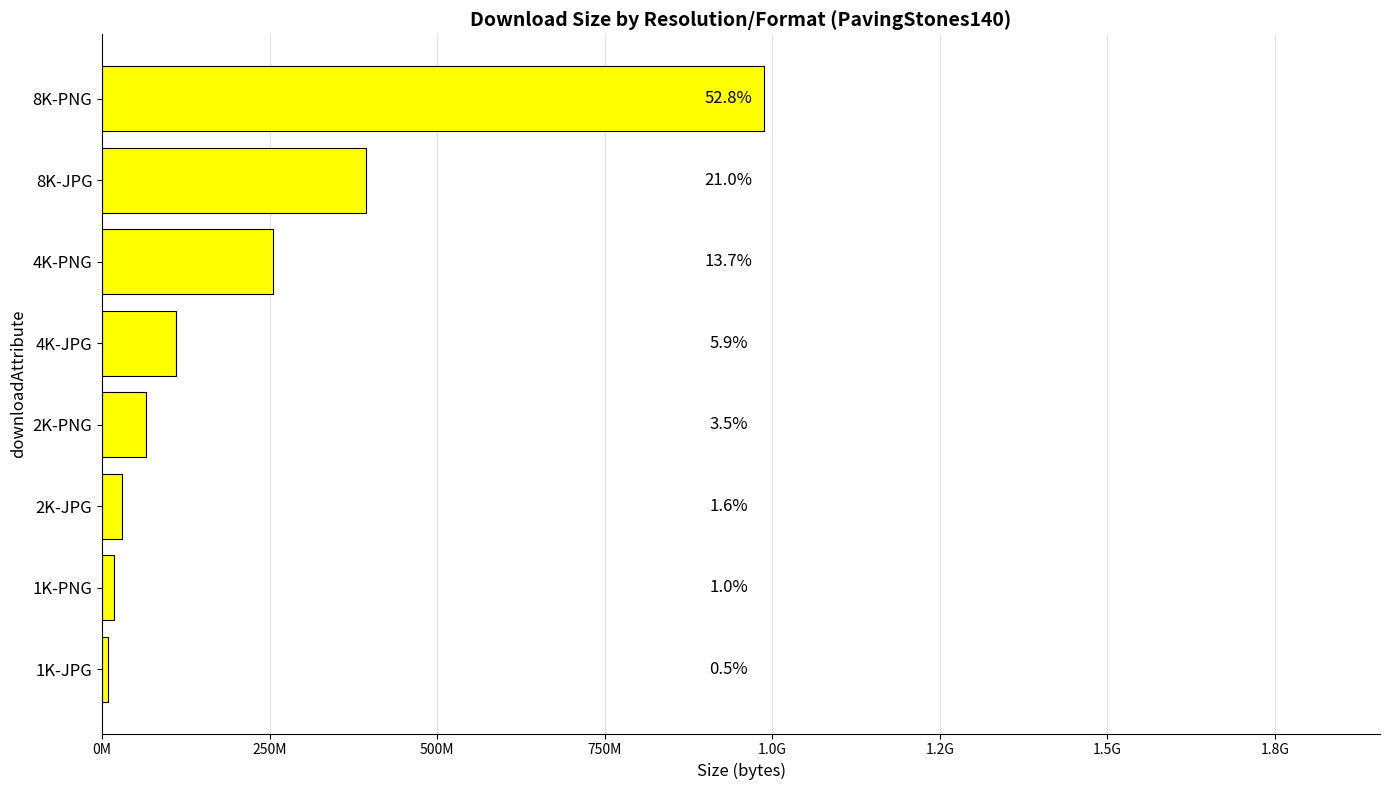

Does the chart contain any negative values?

No